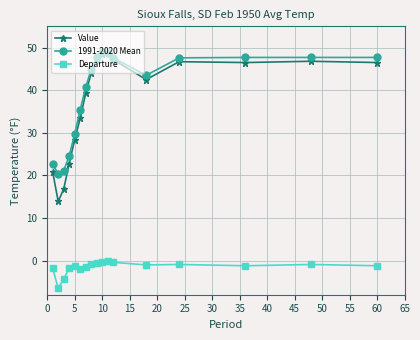

What is the sum of all Value values?

640.0